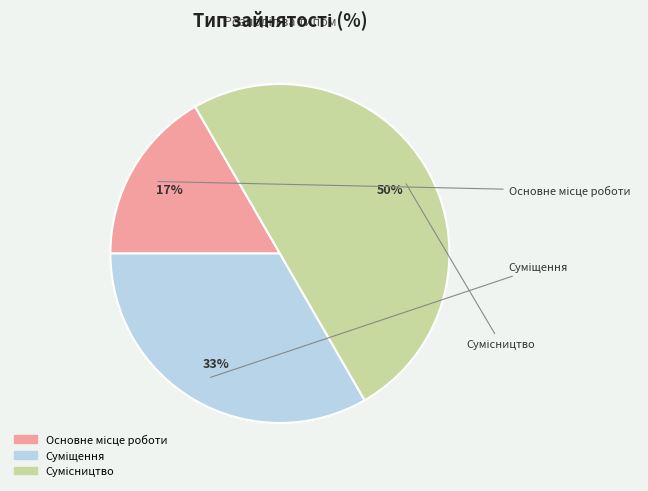

To the nearest percent, what is the difference between the largest and smallest slice percentages?

33%